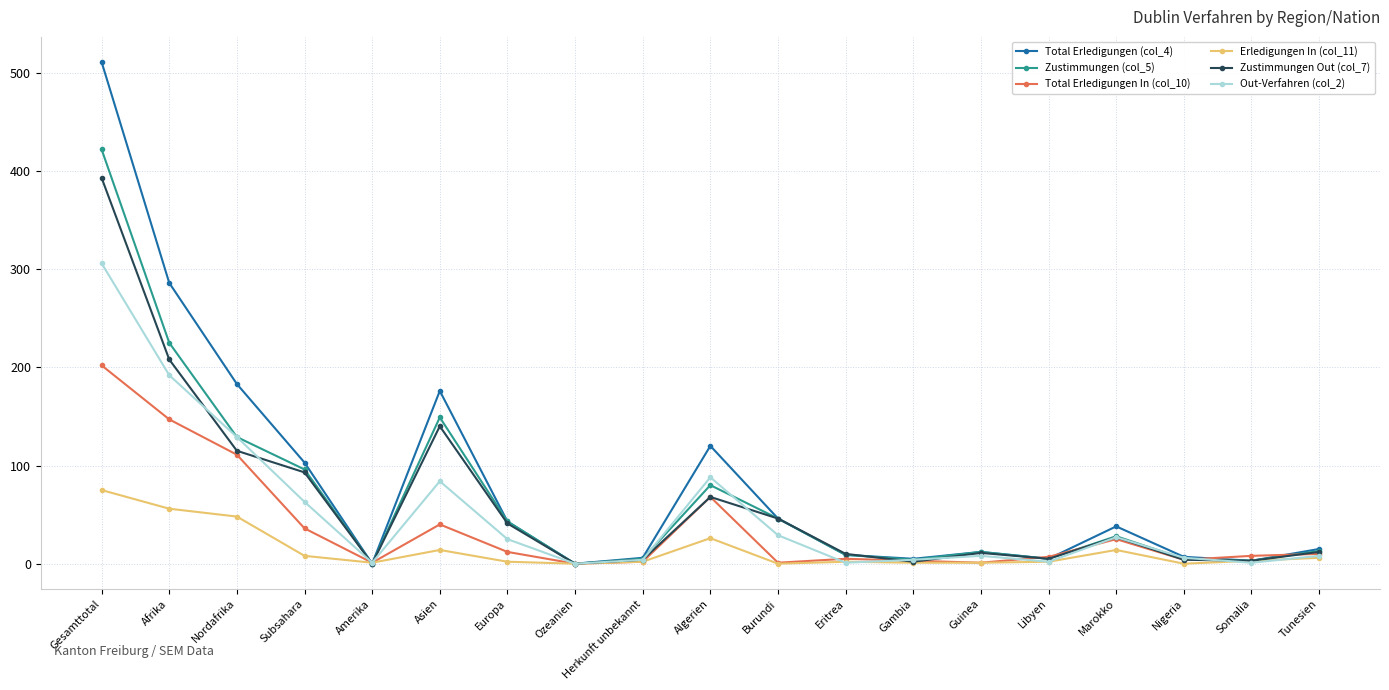

The value of Zustimmungen Out (col_7) at Subsahara is 26. True or false?

False